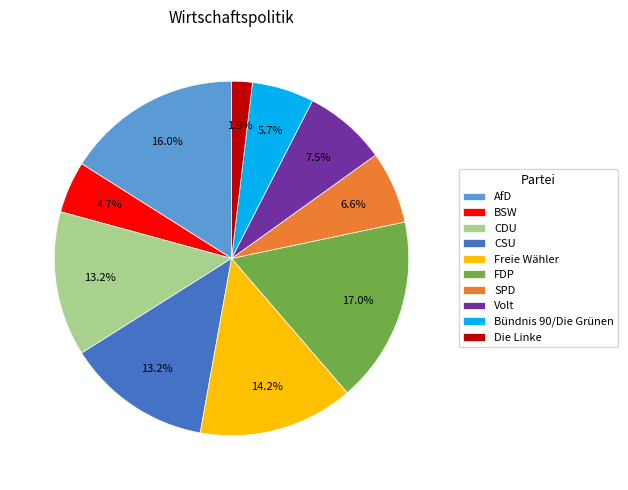

What percentage do Bündnis 90/Die Grünen and BSW together represent?

10.4%